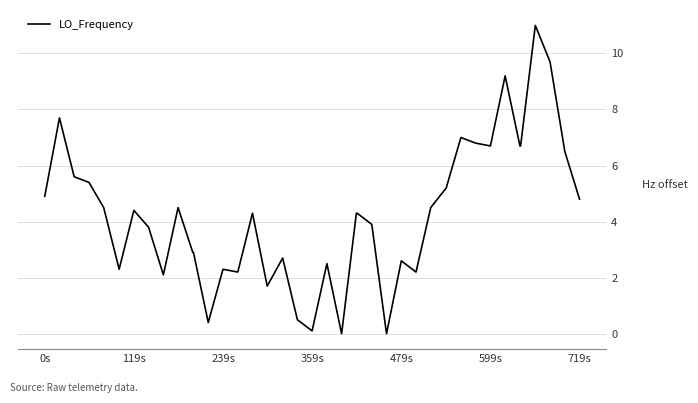

What is the average value?

4.2